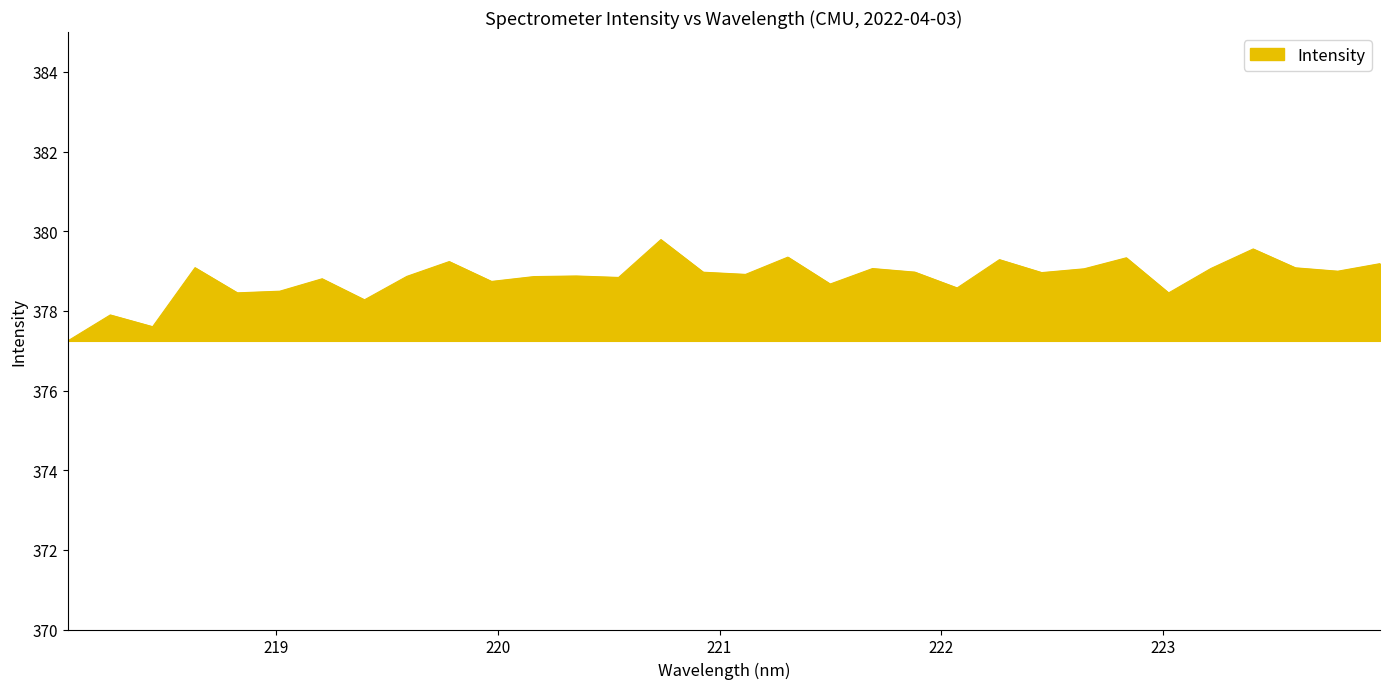

What is the smallest value displayed?

377.2